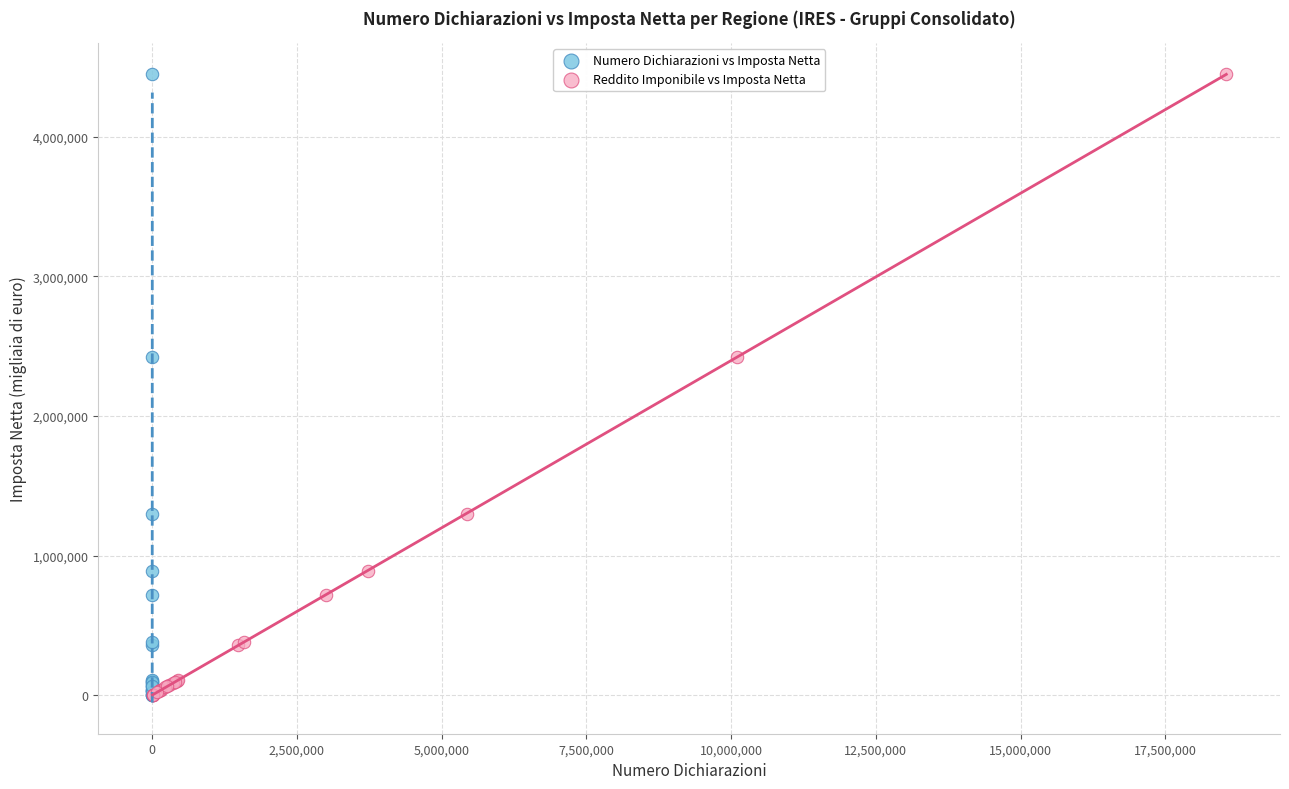

What are all the series names shown in the legend?

Numero Dichiarazioni vs Imposta Netta, Reddito Imponibile vs Imposta Netta